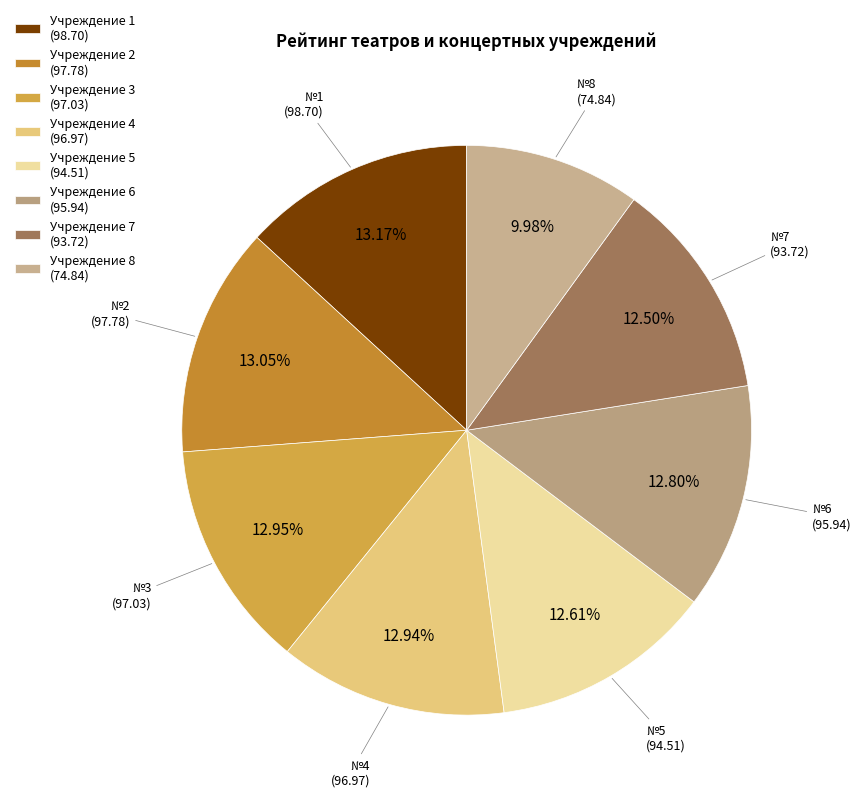

How many segments does this pie chart have?

8